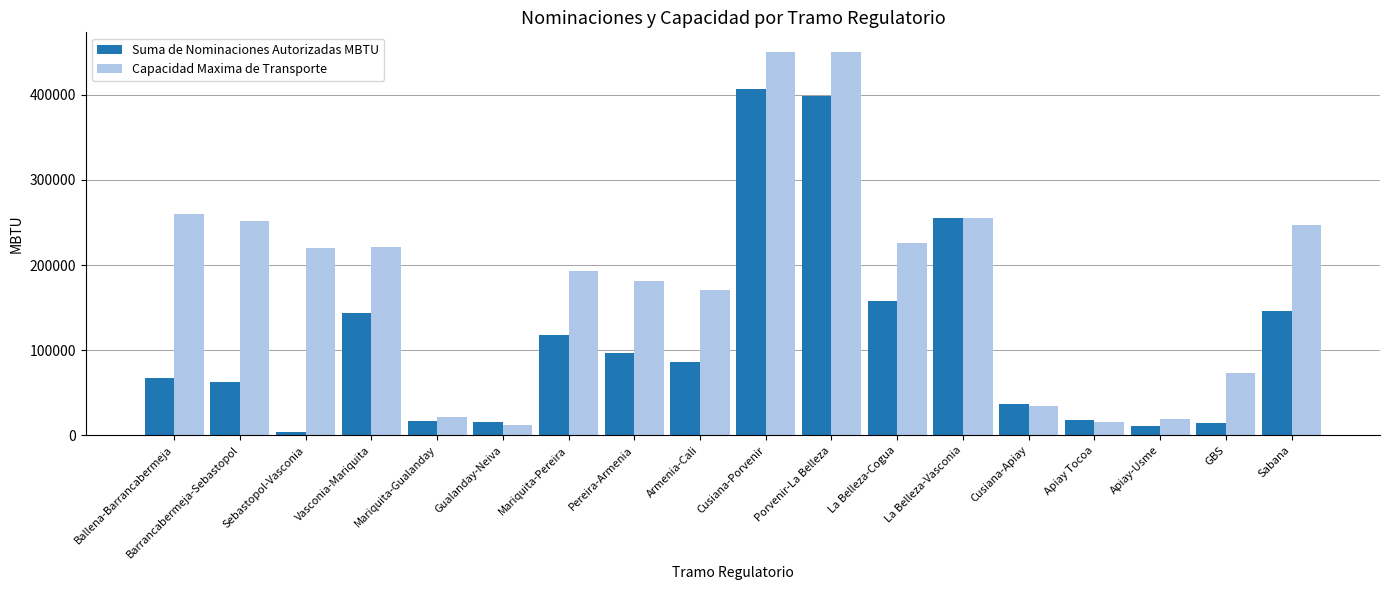

The Suma de Nominaciones Autorizadas MBTU series shows 85706 at Armenia-Cali. True or false?

True